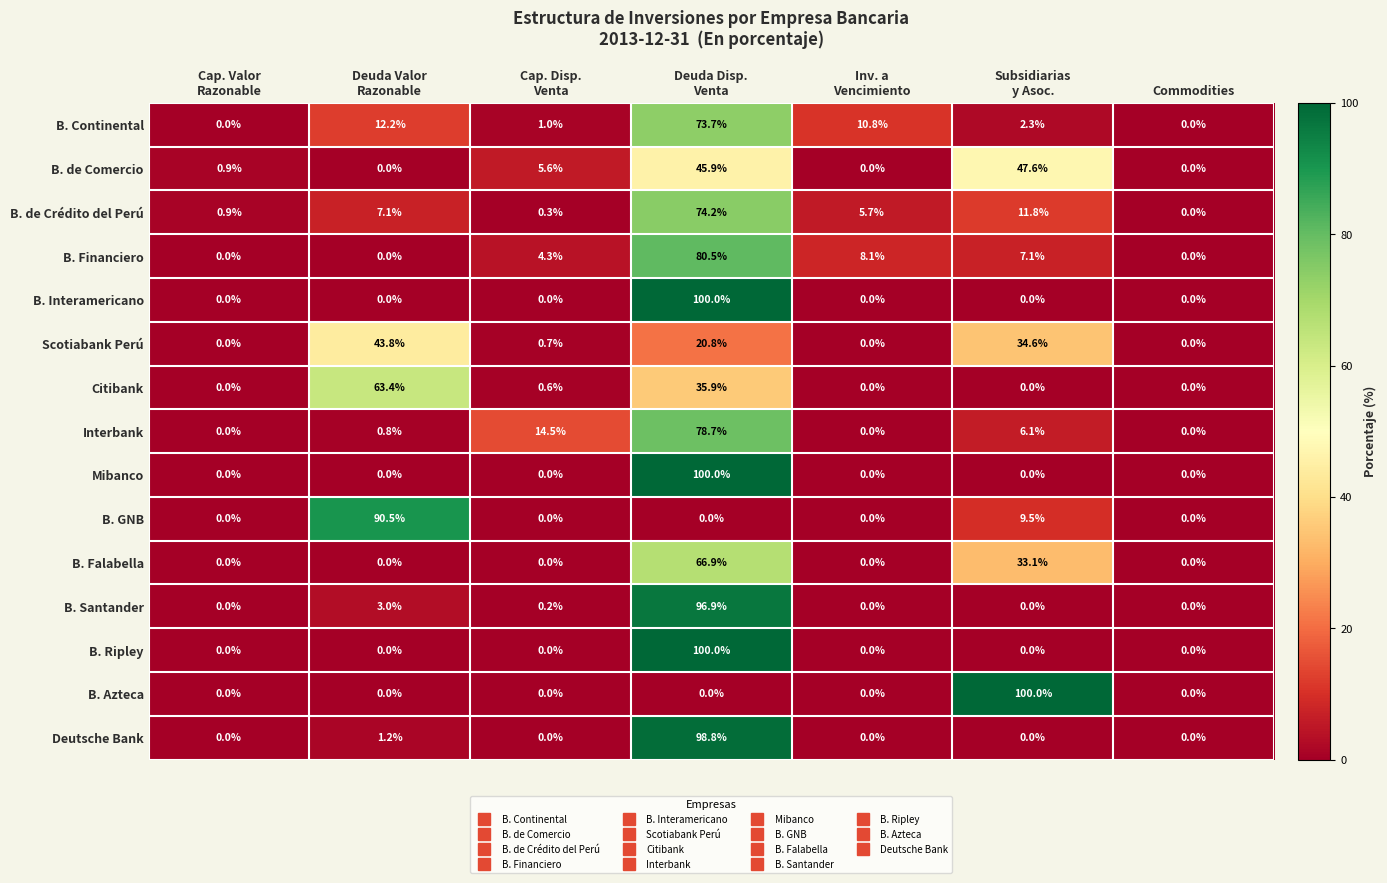

At which category is the sum across all series the highest?

Deuda Disp.
Venta